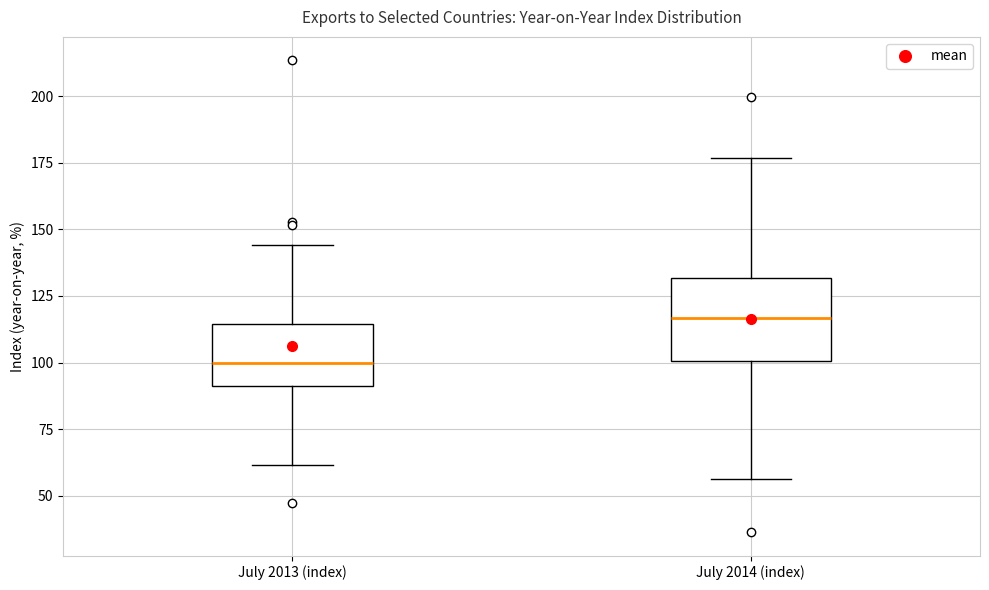

Which box has the lowest median line?

July 2013 (index)